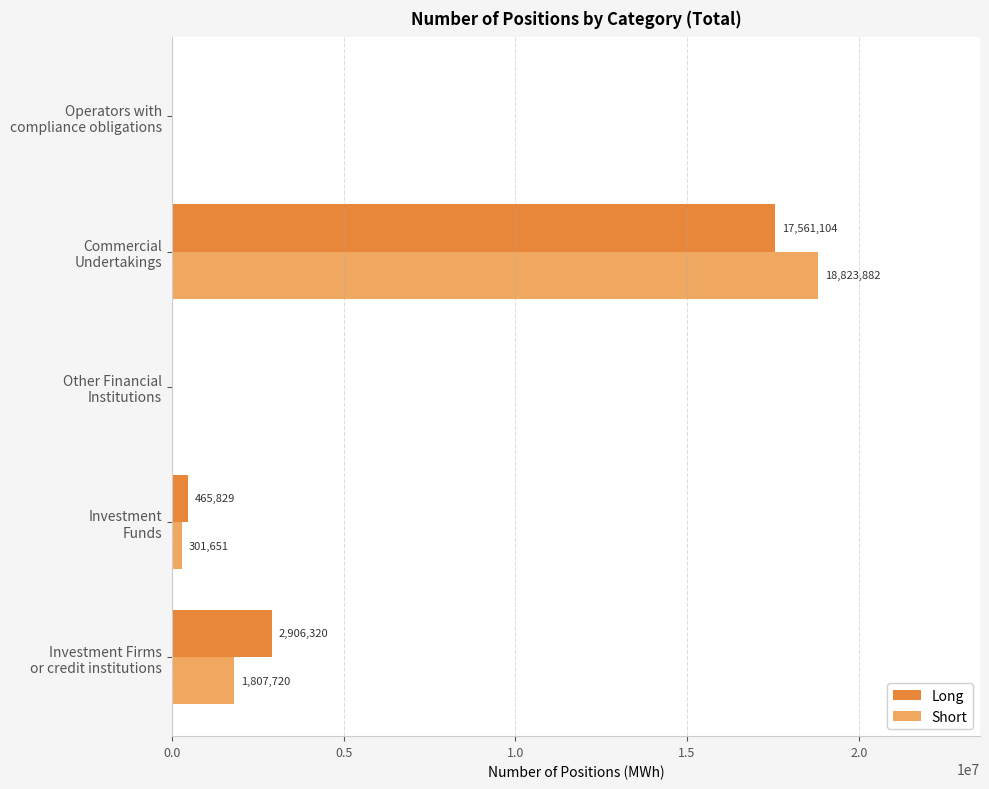

What is the sum of all Short values?

20933253